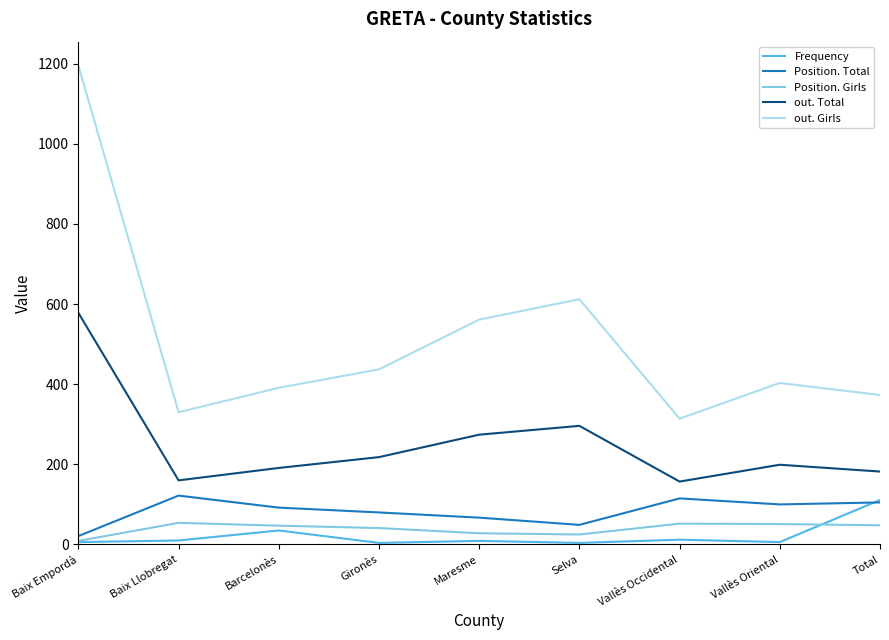

True or false: out. Girls has a value of 417 at Vallès Occidental.

False